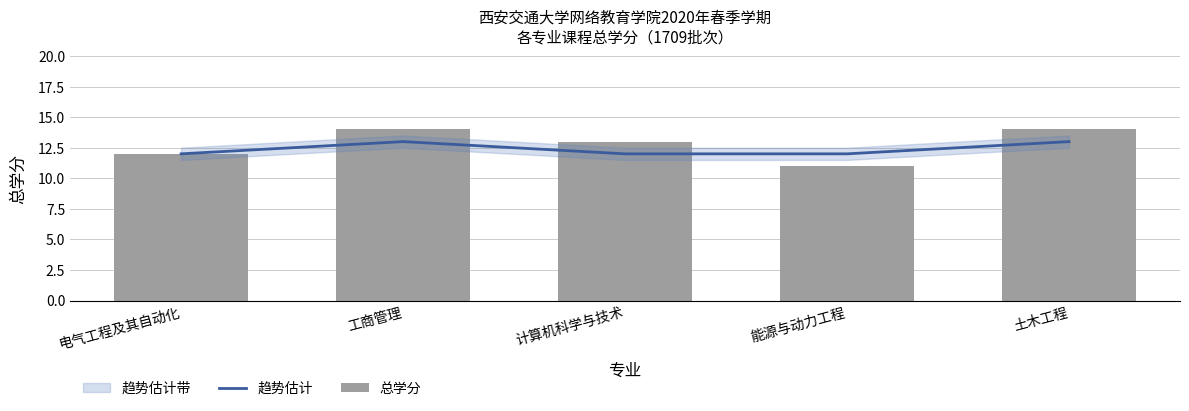

What is the sum of all 趋势估计 values?

62